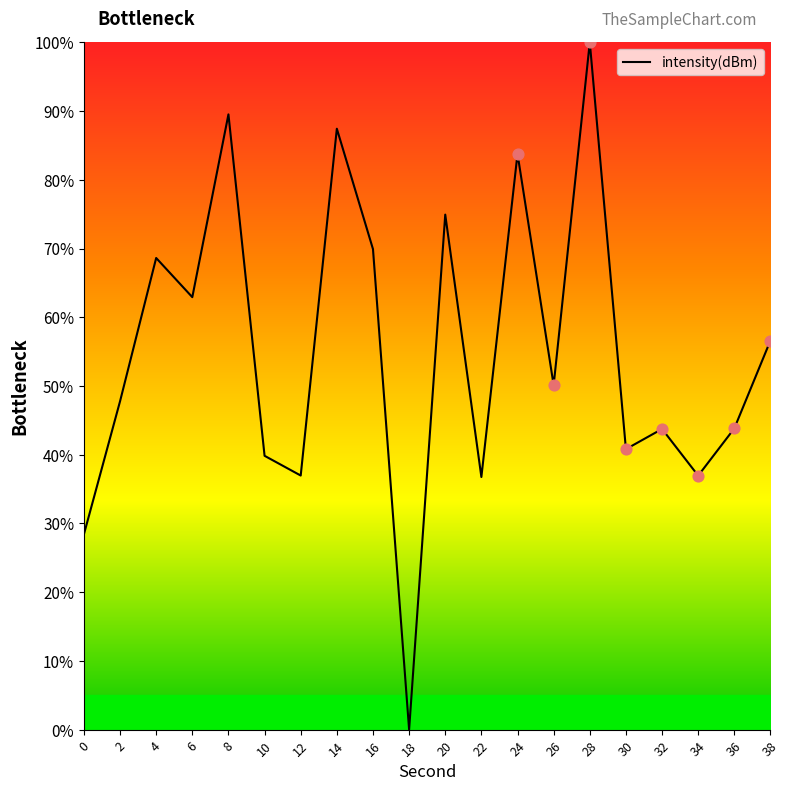

Approximately how many times larger is the value at 28 compared to 0?

3.5